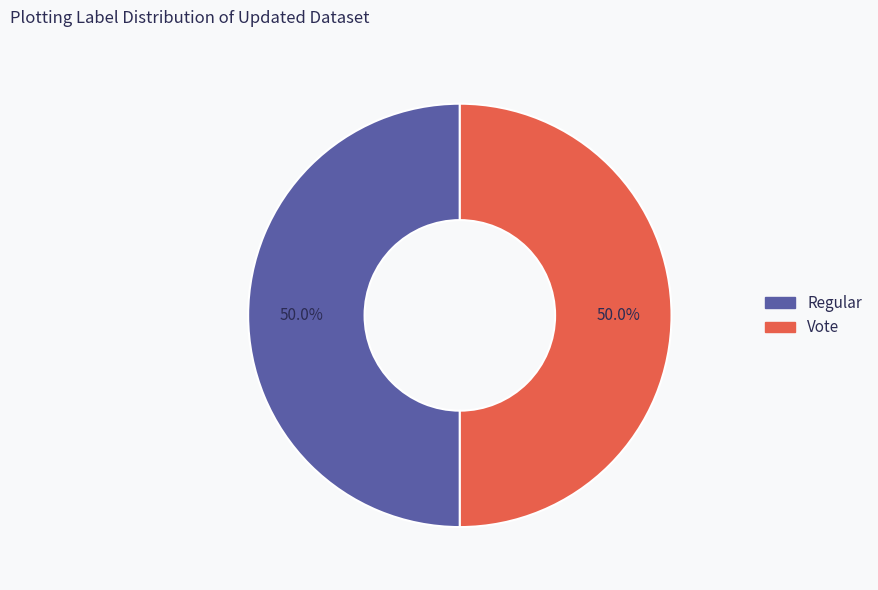

How many segments does this pie chart have?

2